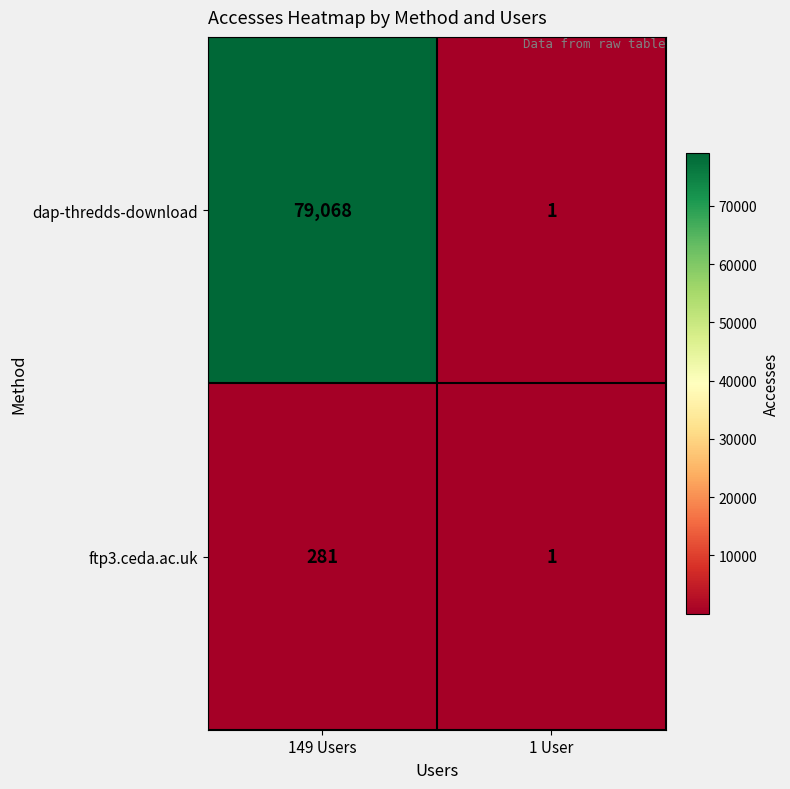

Reading left to right, transcribe all the data shown in this chart.

dap-thredds-download: 79068	1
ftp3.ceda.ac.uk: 281	1